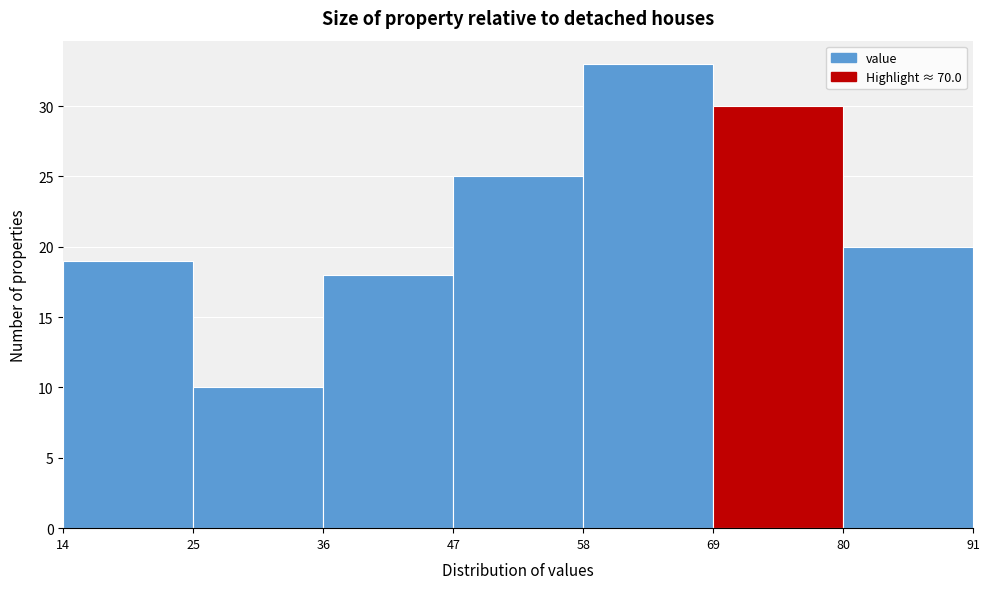

Reading left to right, transcribe this chart: for each bar, give the range it covers on the x-axis and its height. The values are not printed on the chart, so give them approximately, as read against the axis.

14 to 25: 19
25 to 36: 10
36 to 47: 18
47 to 58: 25
58 to 69: 33
69 to 80: 30
80 to 91: 20